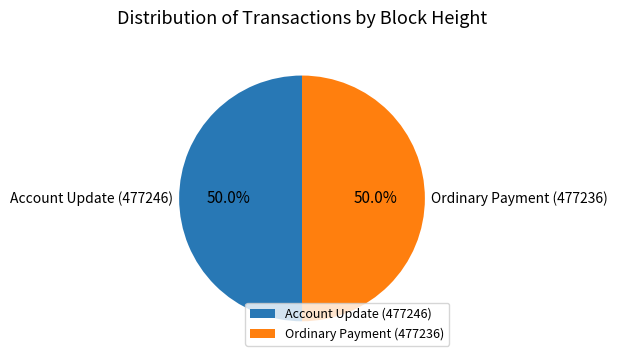

Is the sum of Ordinary Payment (477236) and Account Update (477246) greater than half?

Yes